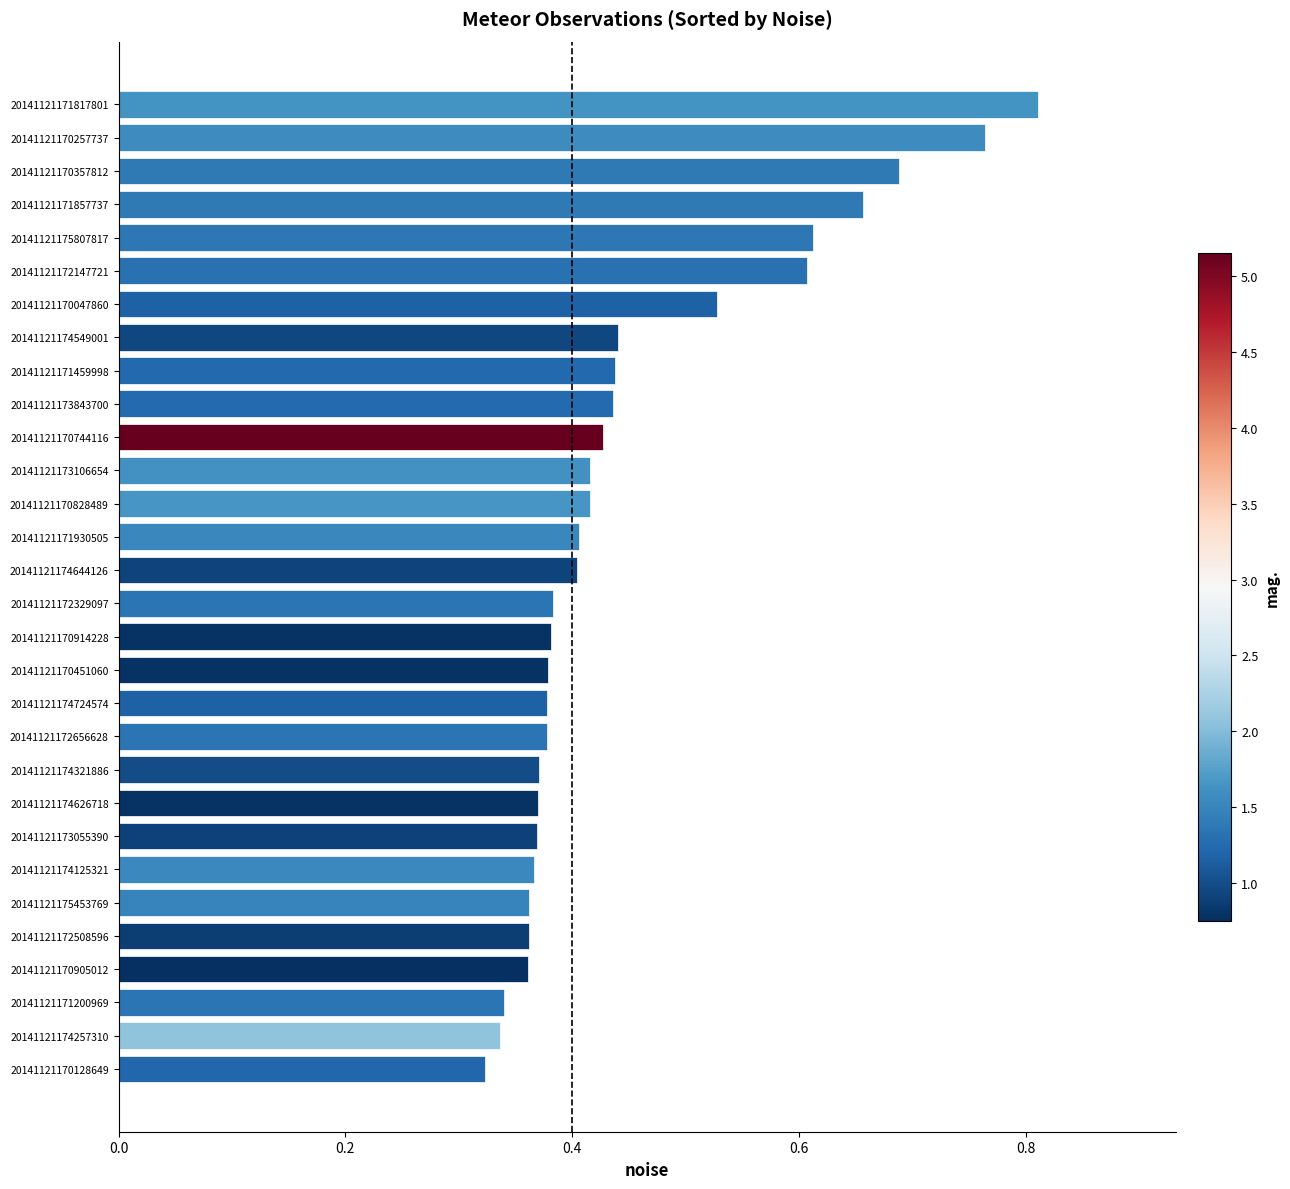

Which has a higher value, 20141121174626718 or 20141121174257310?

20141121174626718